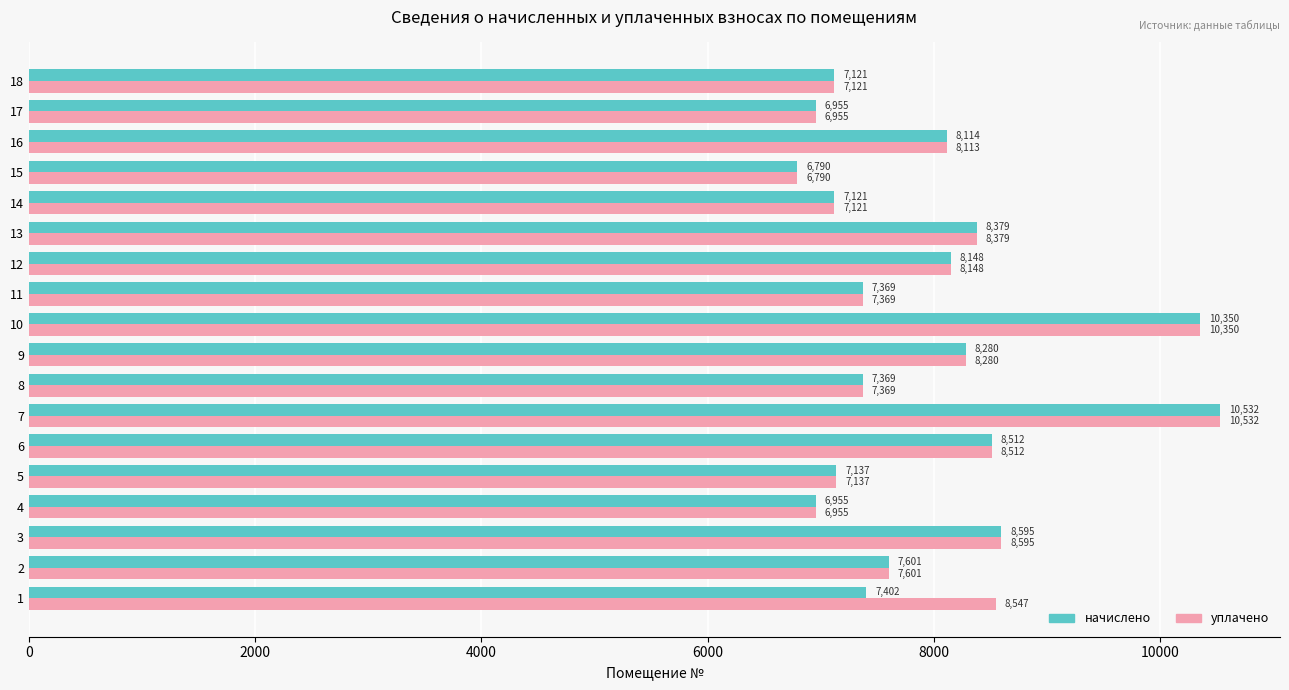

Which label corresponds to the largest value in the chart?

7